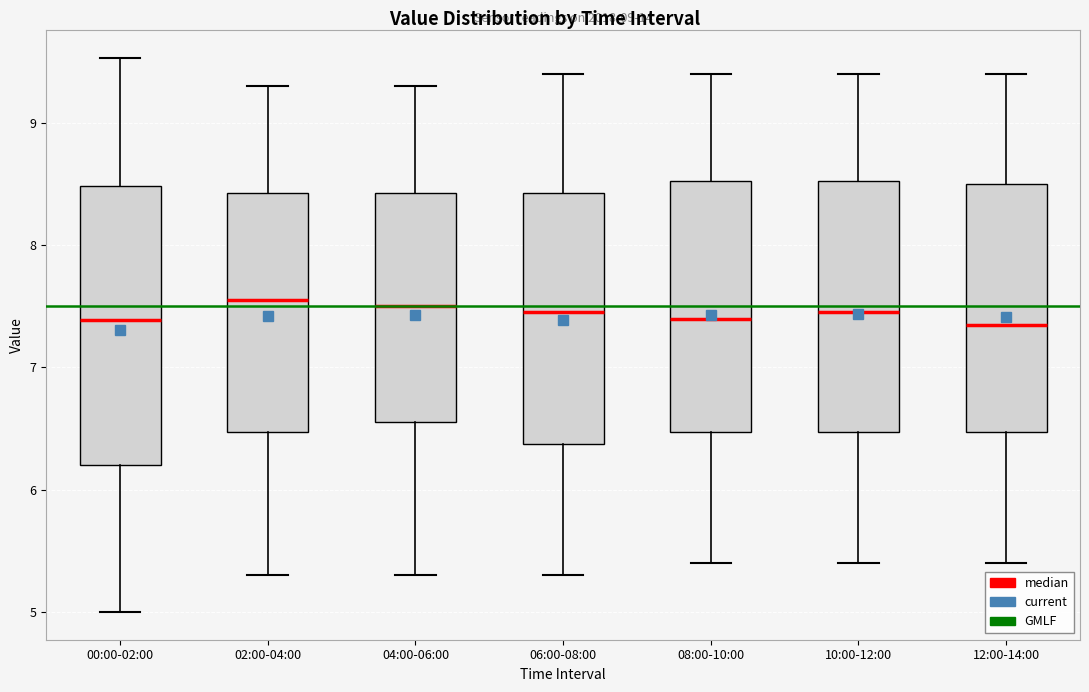

Which box is the tallest, from its lower edge to its upper edge?

00:00-02:00